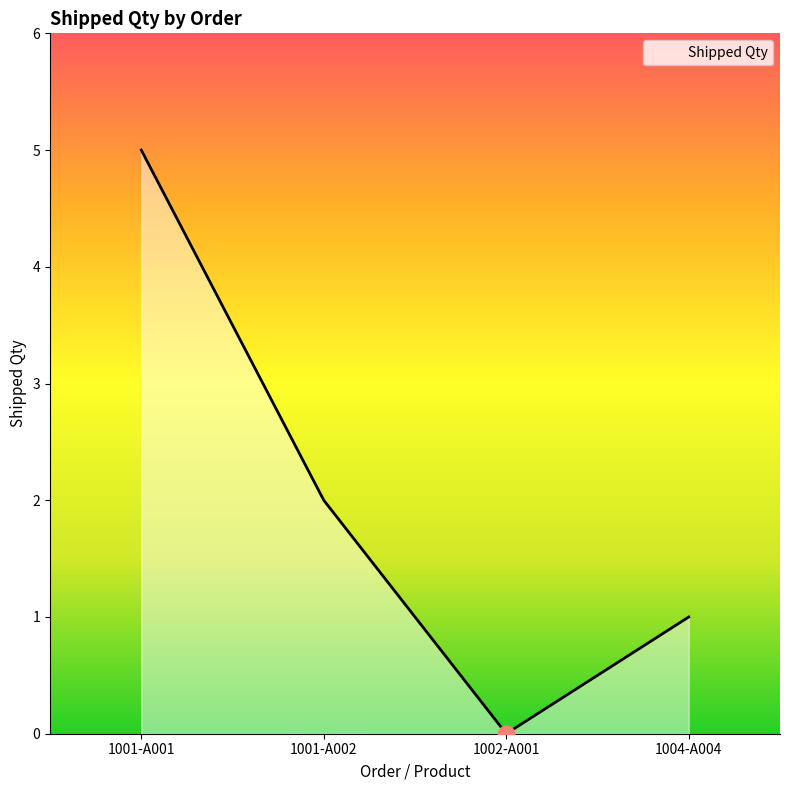

The value at 1004-A004 is 2. True or false?

False